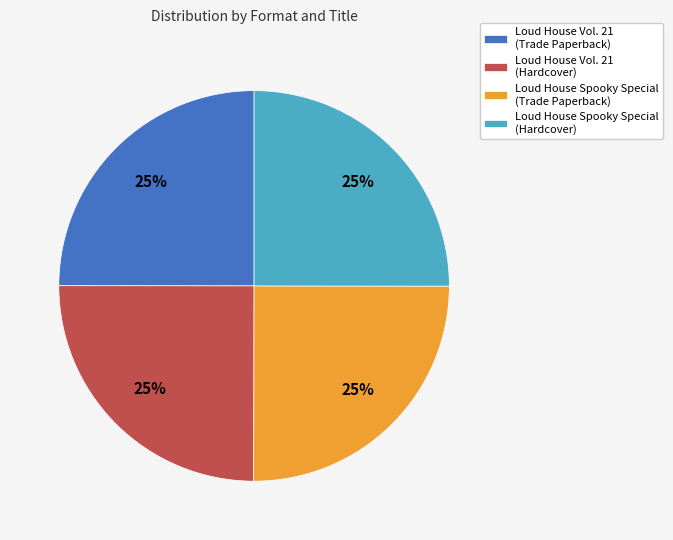

To the nearest percent, what is the average slice percentage?

25%